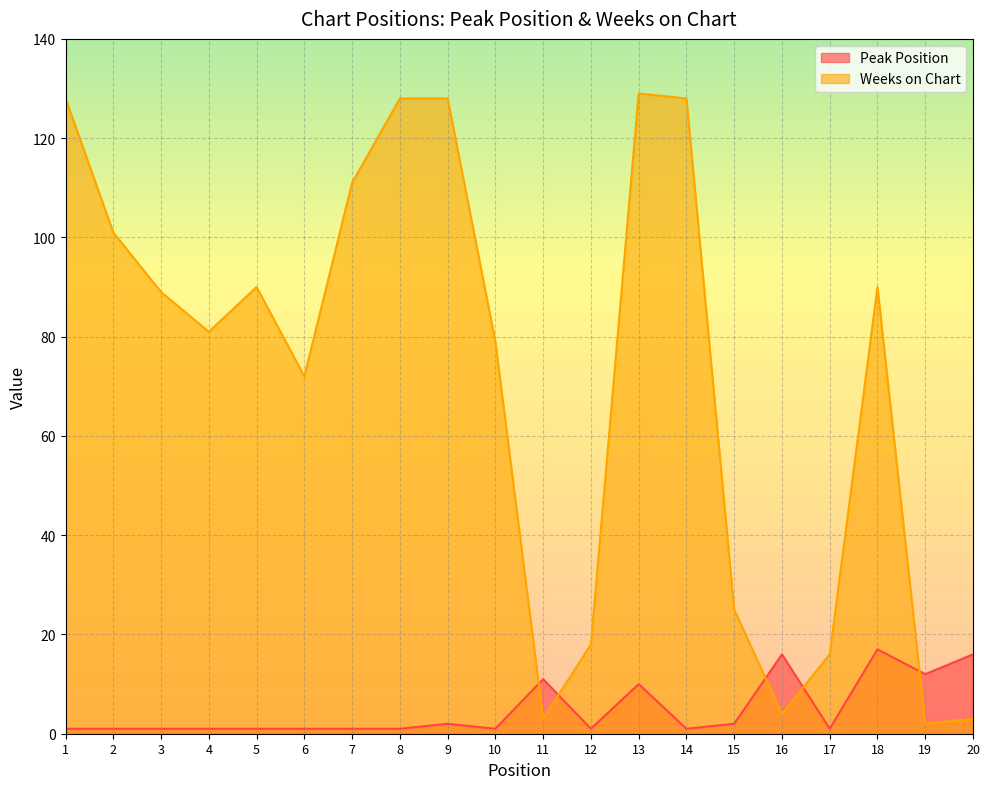

How many interior local peaks does the Weeks on Chart series have?

3